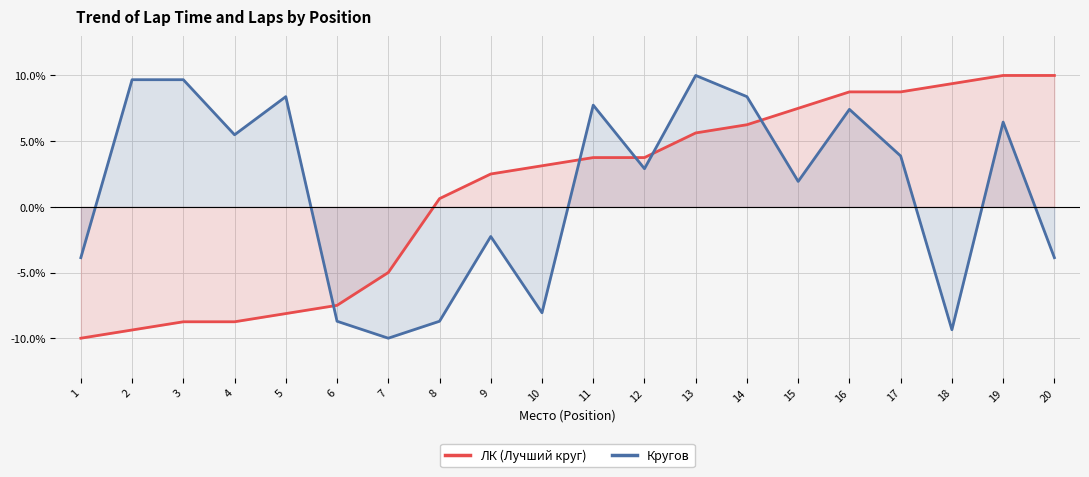

What is the lowest value of the Кругов series?

-10.0